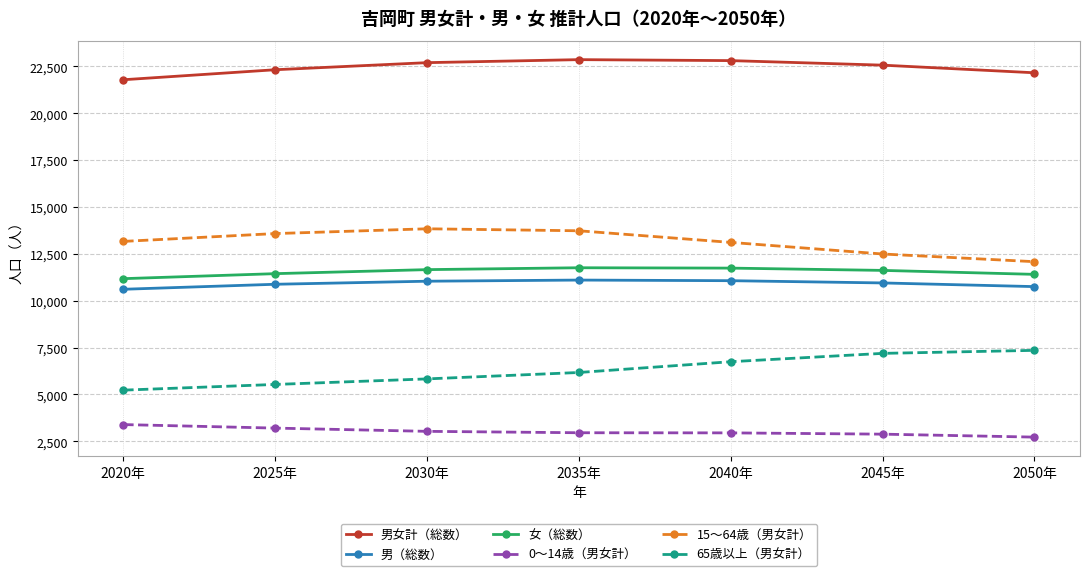

What is the value of the 0～14歳（男女計） point at the 1st from the left?

3394